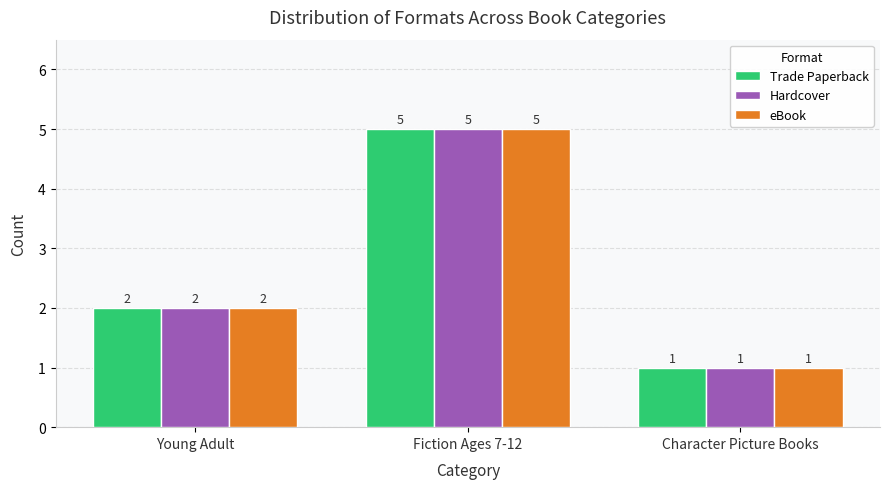

What is the value of the Trade Paperback bar at the 1st from the left?

2